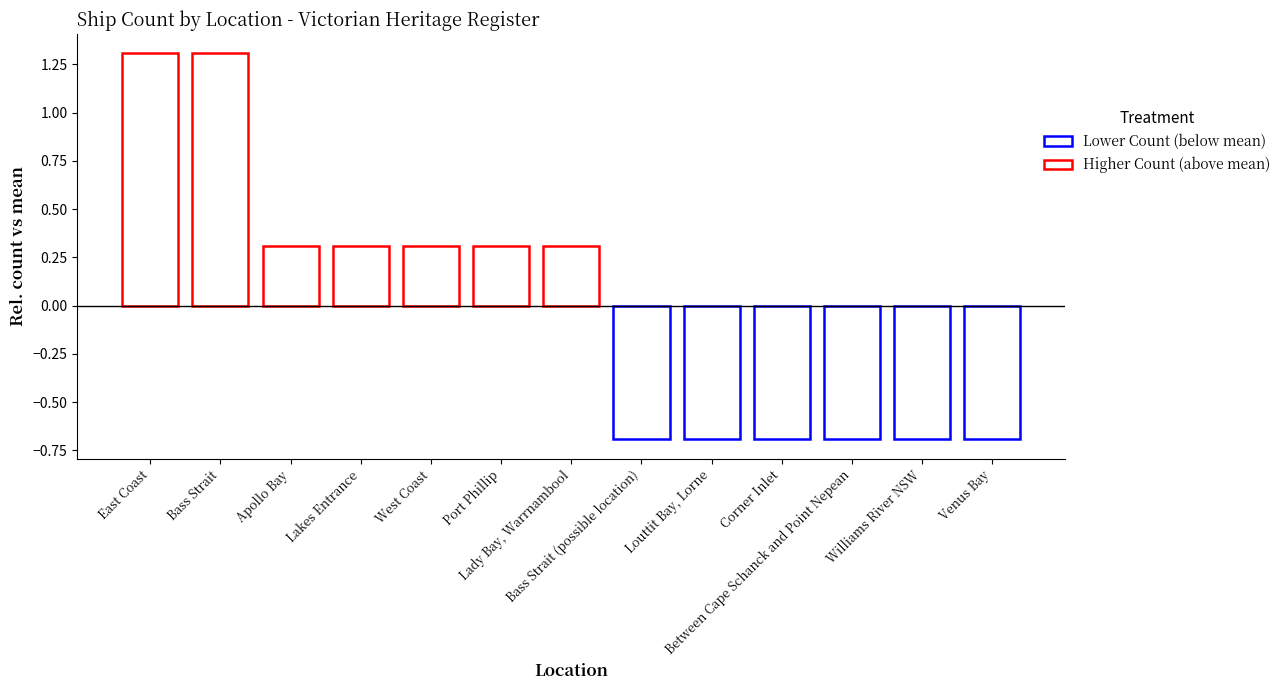

Which category has the highest value across all series?

Bass Strait